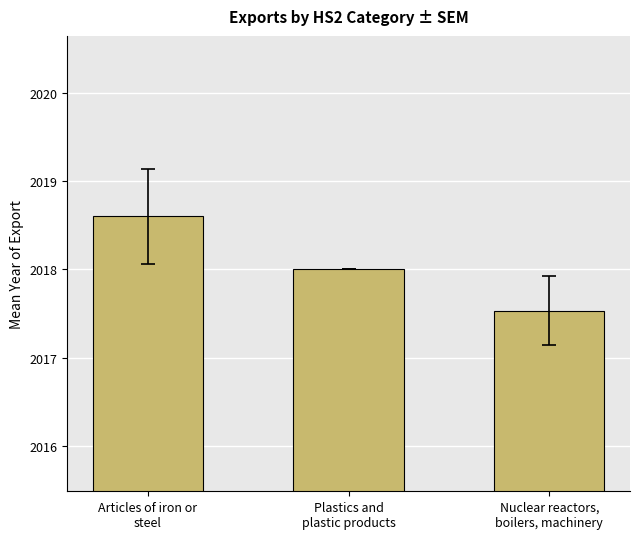

What is the label of the 1st bar from the right?

Nuclear reactors,
boilers, machinery